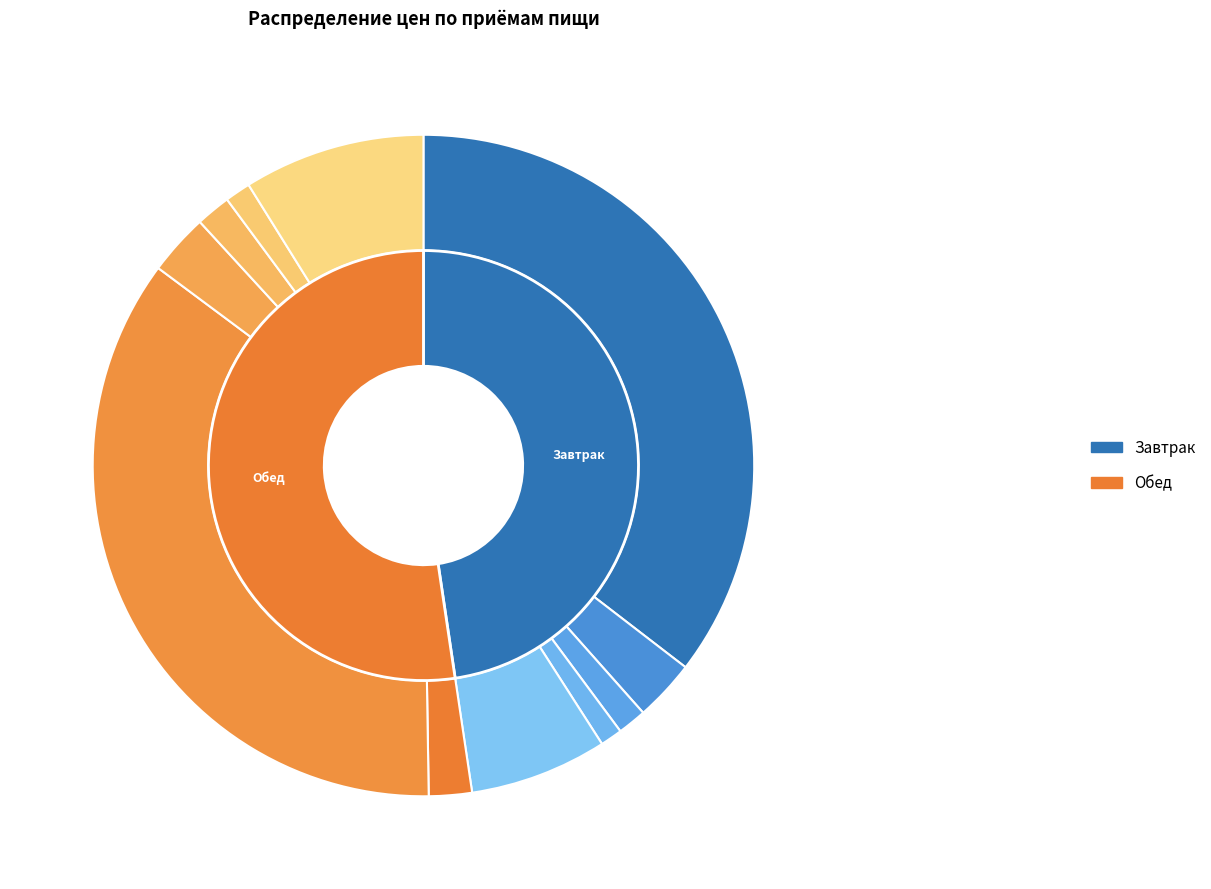

What is the change in value from Печенье, Икра кабачковая to Хлеб ржаной (Обед)?

-14.1